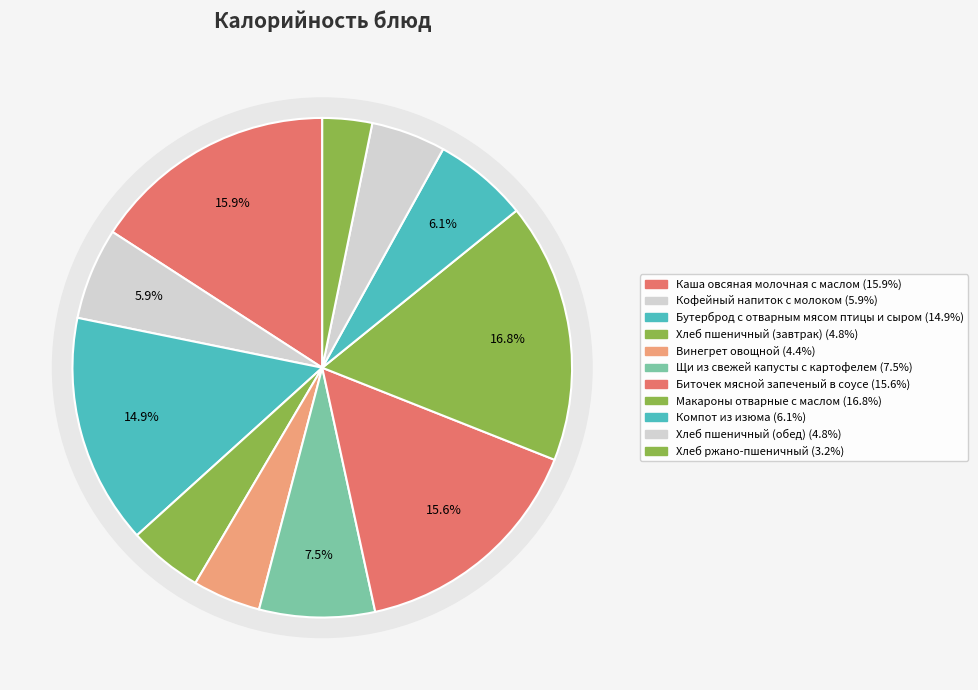

What is the total percentage of Компот из изюма and Хлеб пшеничный (завтрак)?

11.0%